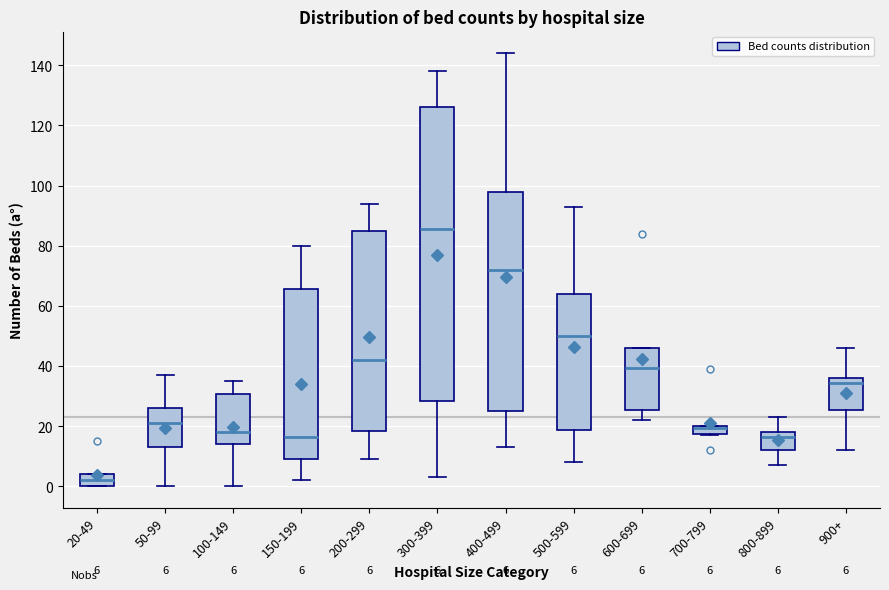

Which box is the tallest, from its lower edge to its upper edge?

300-399